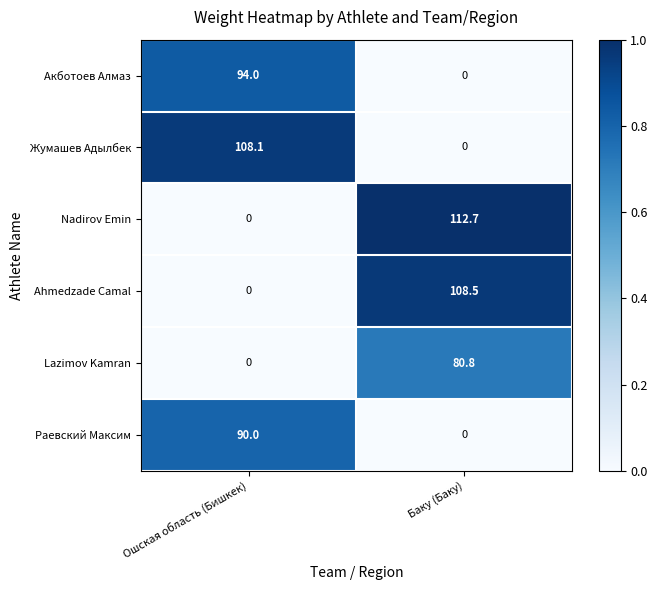

Which series has the largest range (max minus min)?

Nadirov Emin